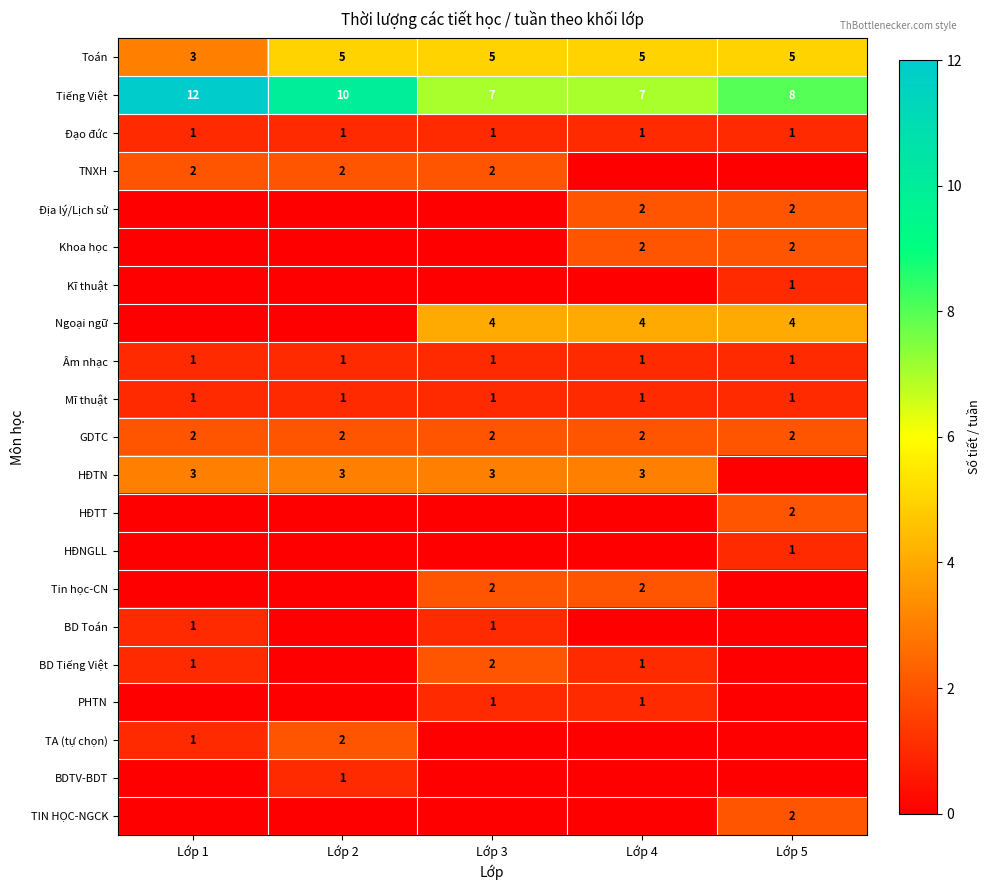

Which category has the lowest value across all series?

Lớp 4